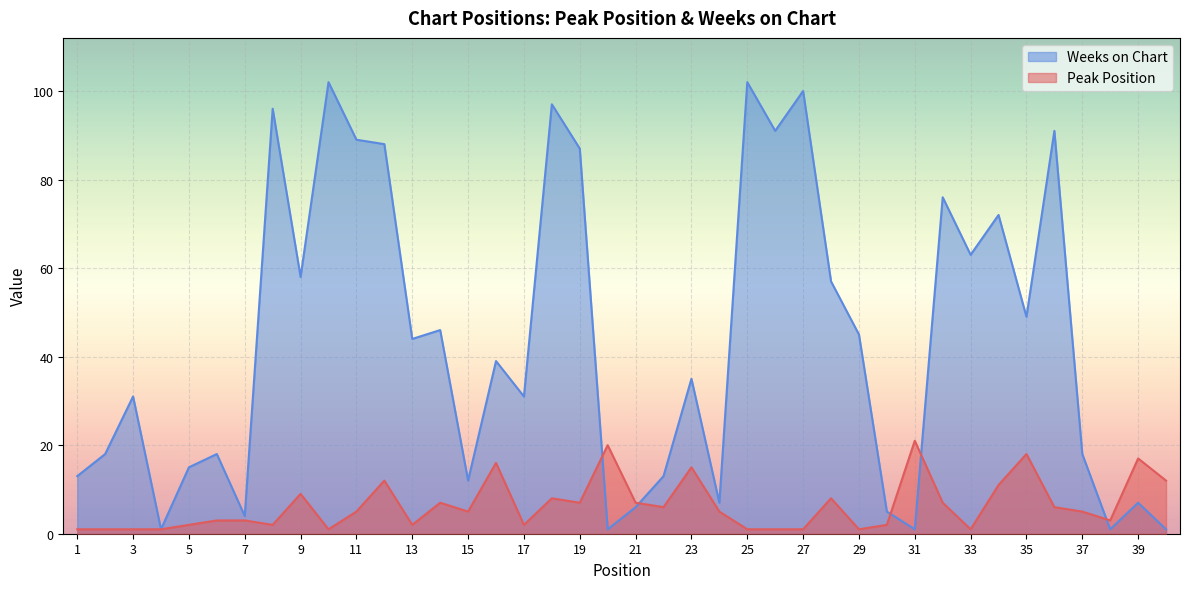

Count the number of categories in the chart.

40